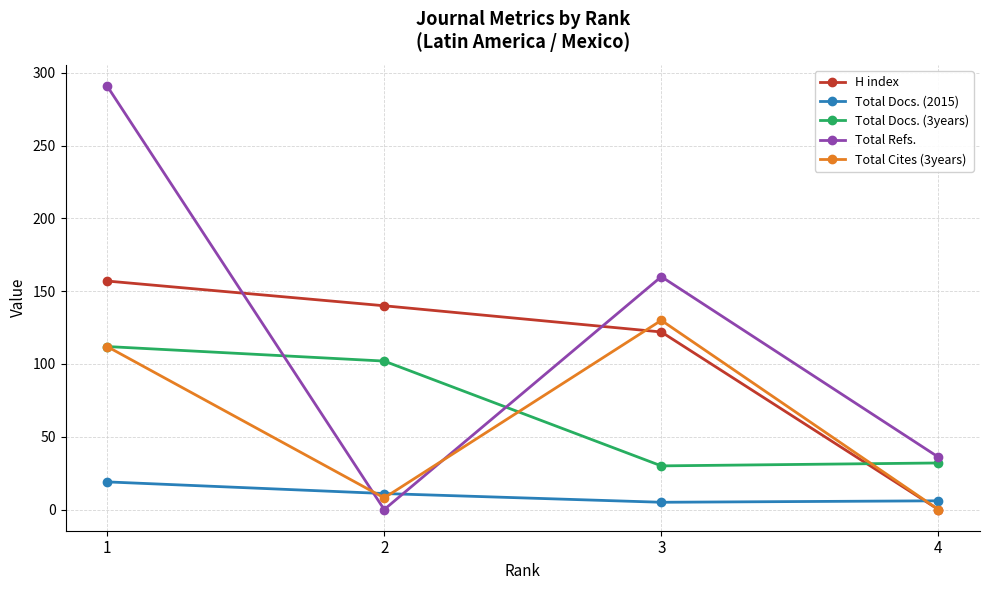

Between which two adjacent categories do Total Cites (3years) and Total Refs. first intersect?

1 and 2